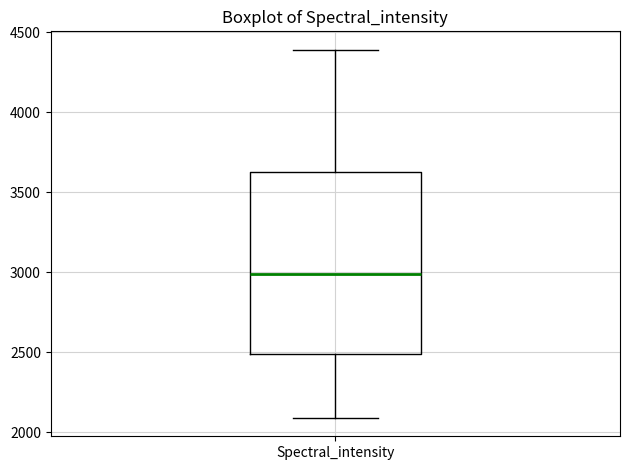

Where does the upper whisker of the box for Spectral_intensity end on the y-axis? The values are not printed on the chart, so give them approximately, as read against the axis.

4400